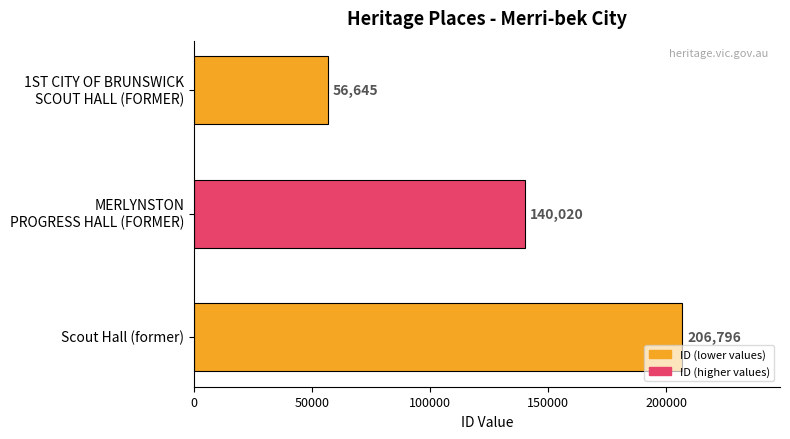

Reading top to bottom, list all the values displayed in this chart.

56645	140020	206796